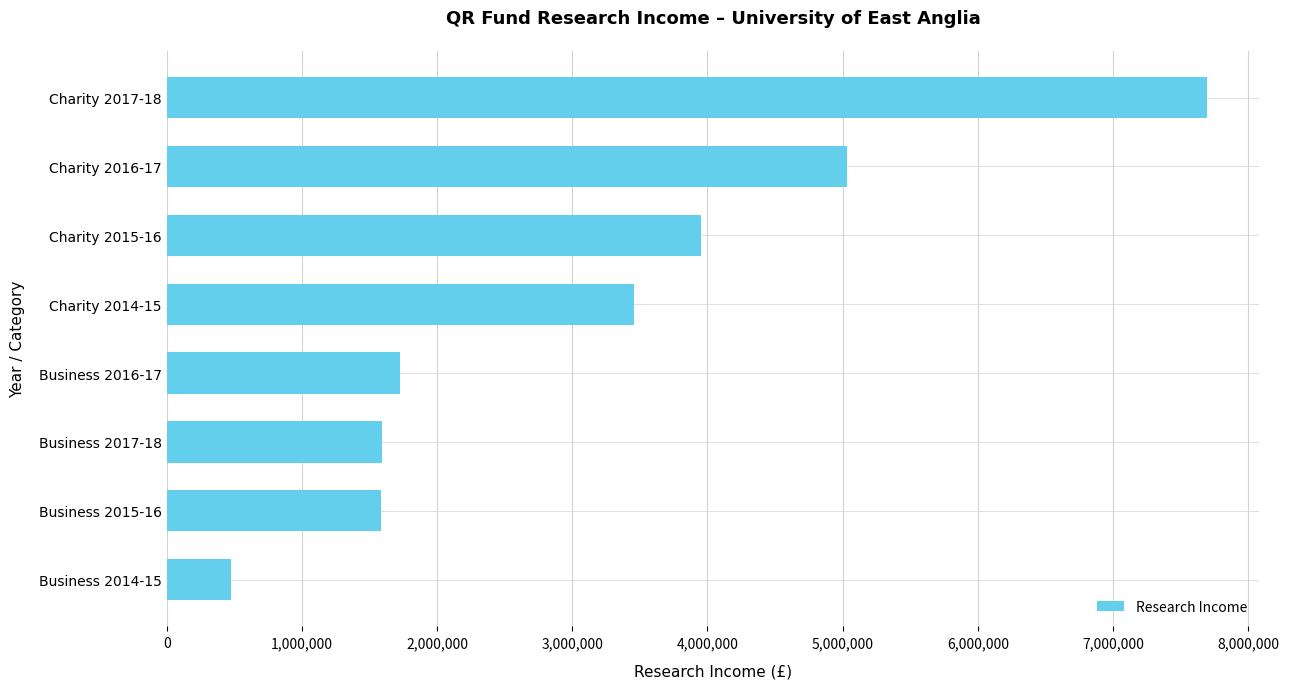

Between Business 2016-17 and Charity 2017-18, which is larger?

Charity 2017-18